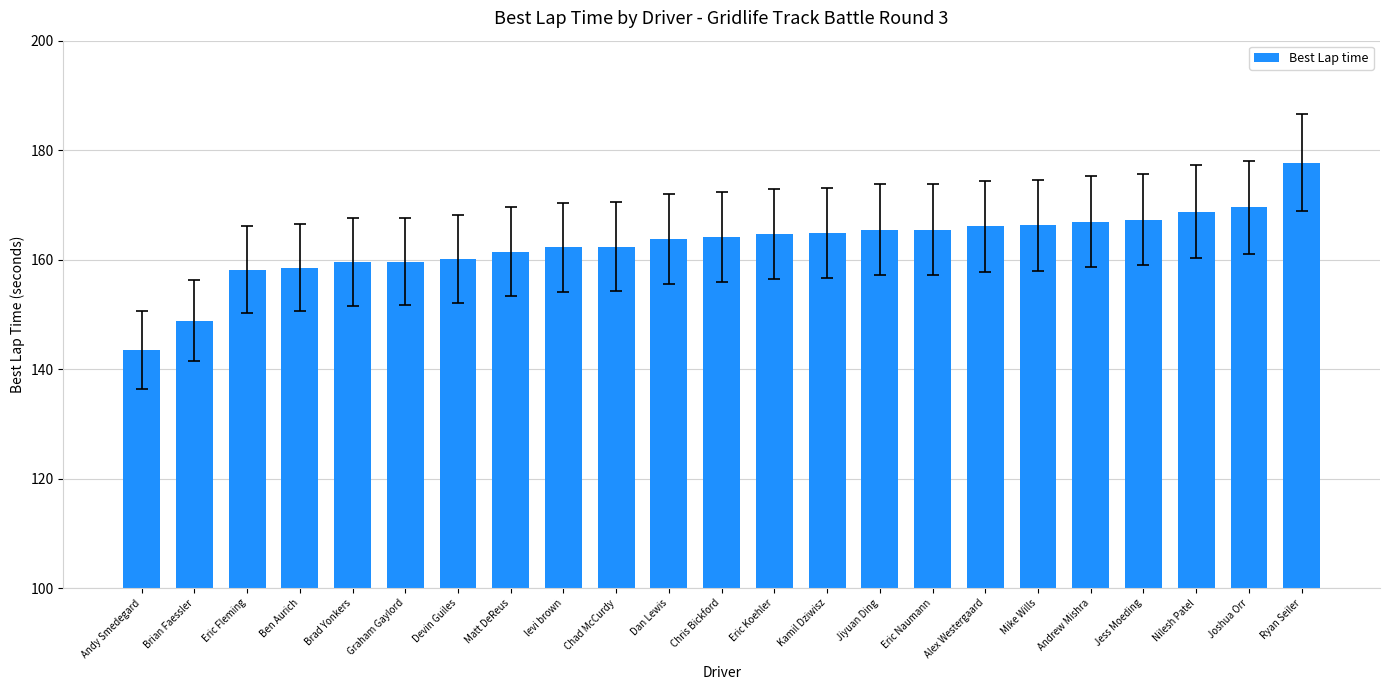

Count the number of data series in this chart.

1